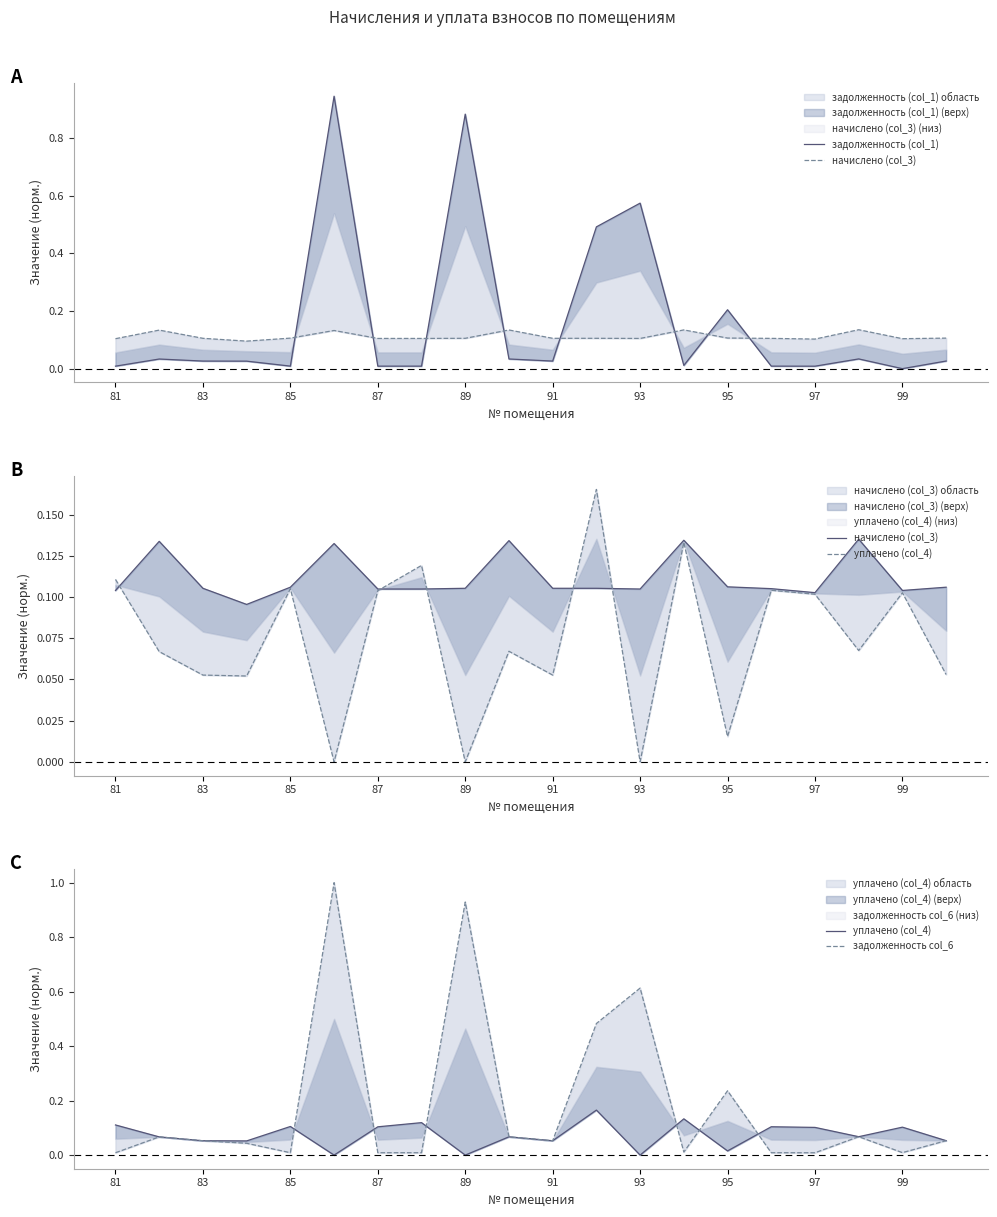

Rank the series by their maximum value, from lowest to highest.

начислено (col_3), уплачено (col_4), задолженность (col_1), задолженность col_6